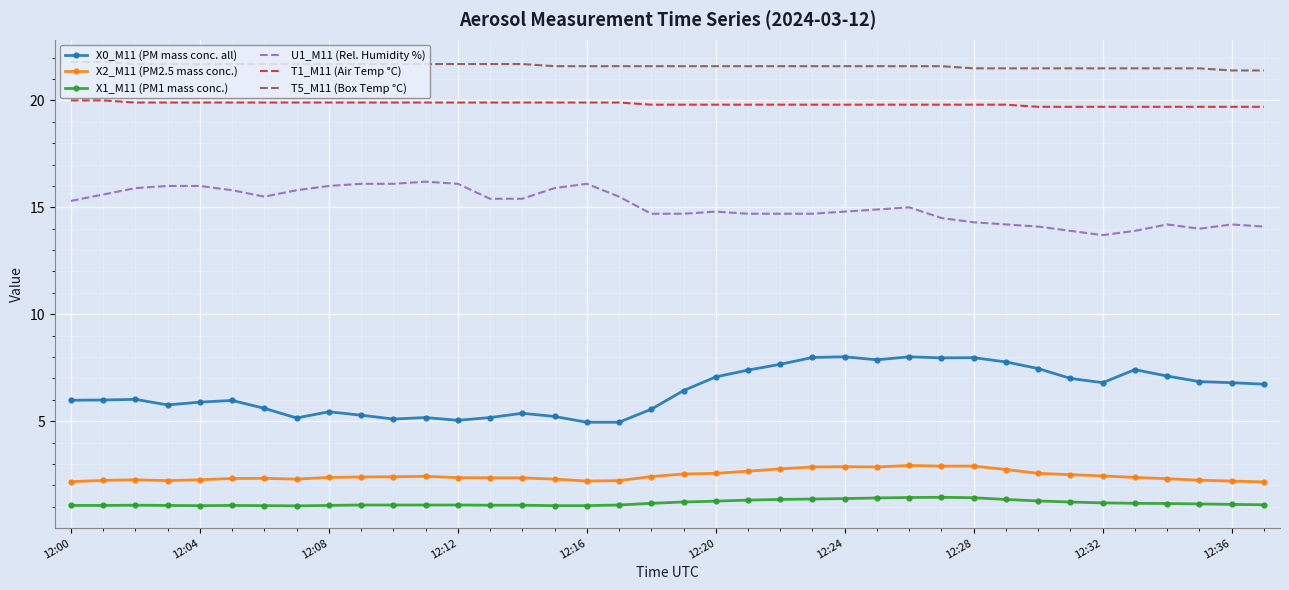

True or false: U1_M11 (Rel. Humidity %) and X0_M11 (PM mass conc. all) intersect in this chart.

False